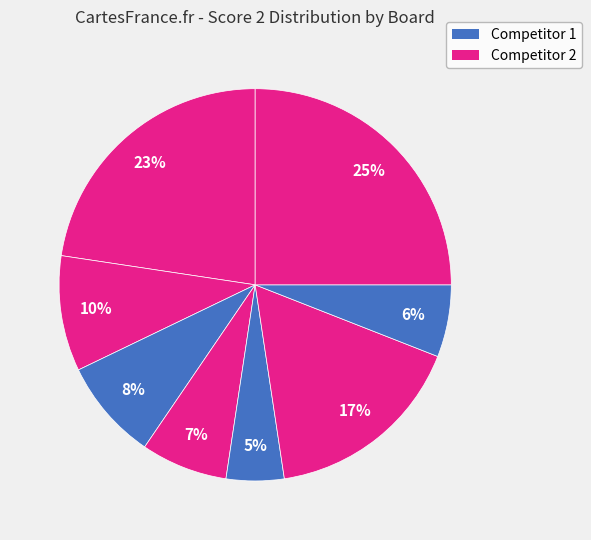

Count the number of slices in the pie.

8